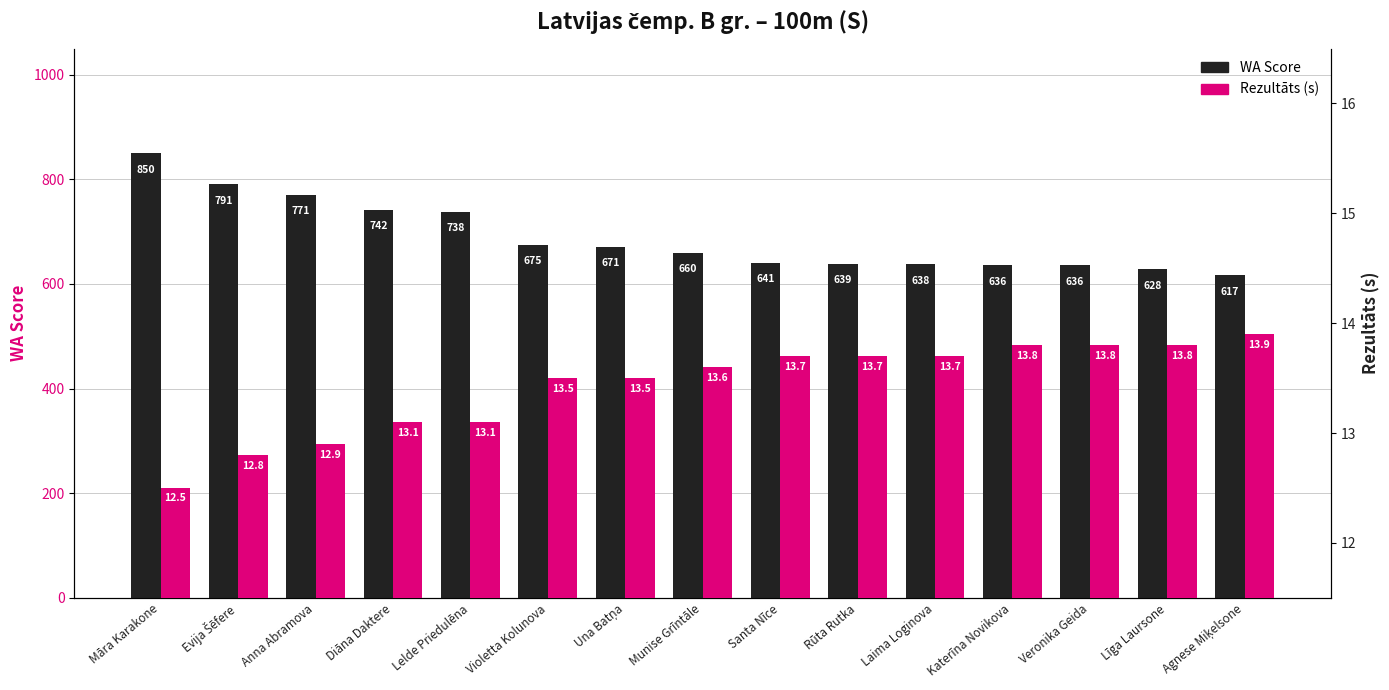

What is the label of the 12th bar from the left?

Katerīna Novikova